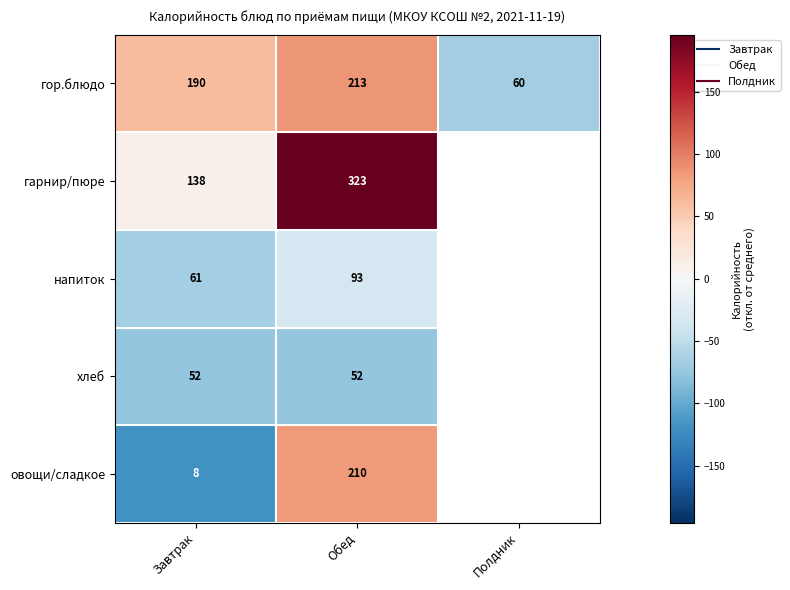

At which category does the chart reach its minimum across all series?

Завтрак